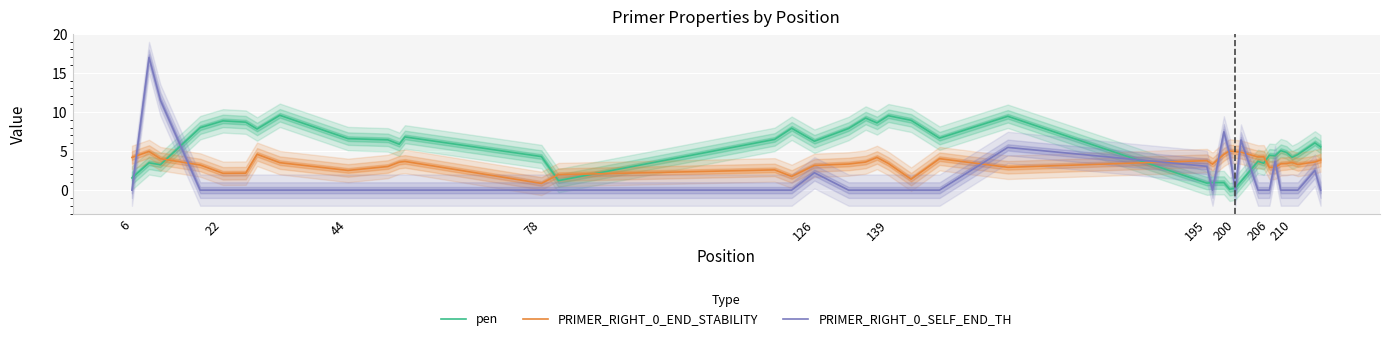

How many data points in PRIMER_RIGHT_0_END_STABILITY are less than 3?

11